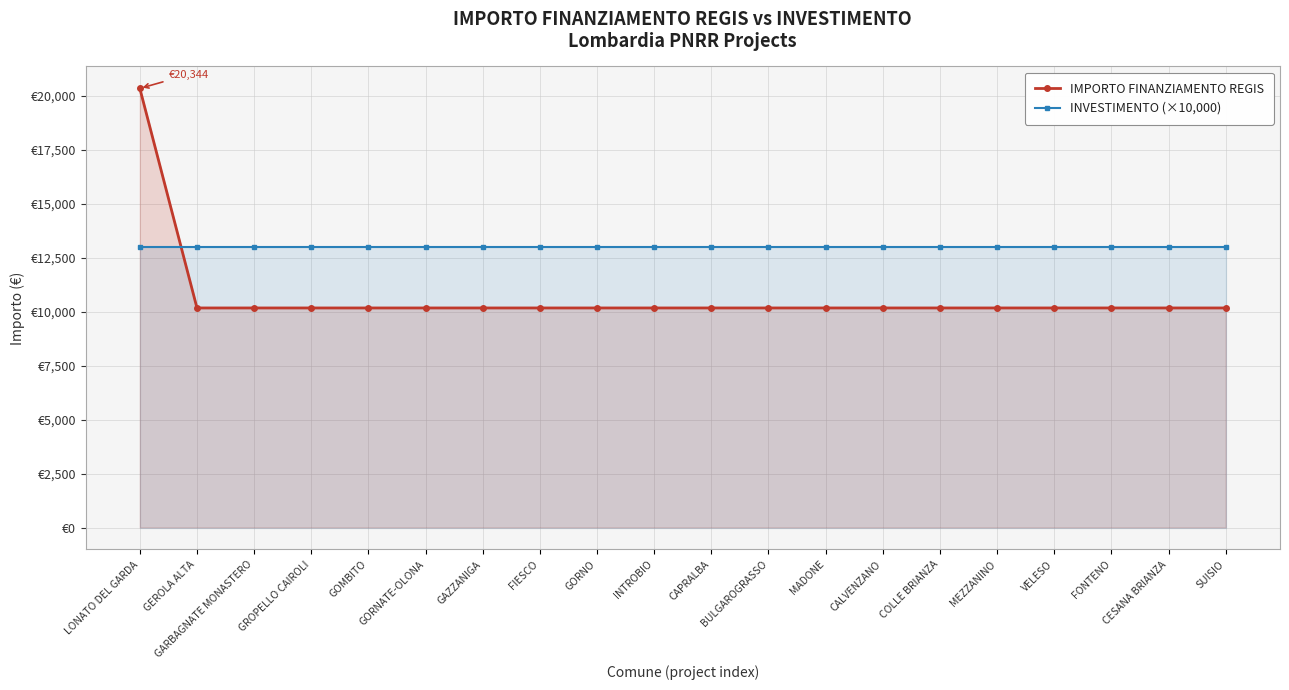

Reading right to left, transcribe all the data shown in this chart.

IMPORTO FINANZIAMENTO REGIS: 10172	10172	10172	10172	10172	10172	10172	10172	10172	10172	10172	10172	10172	10172	10172	10172	10172	10172	10172	20344
INVESTIMENTO (×10,000): 13000	13000	13000	13000	13000	13000	13000	13000	13000	13000	13000	13000	13000	13000	13000	13000	13000	13000	13000	13000